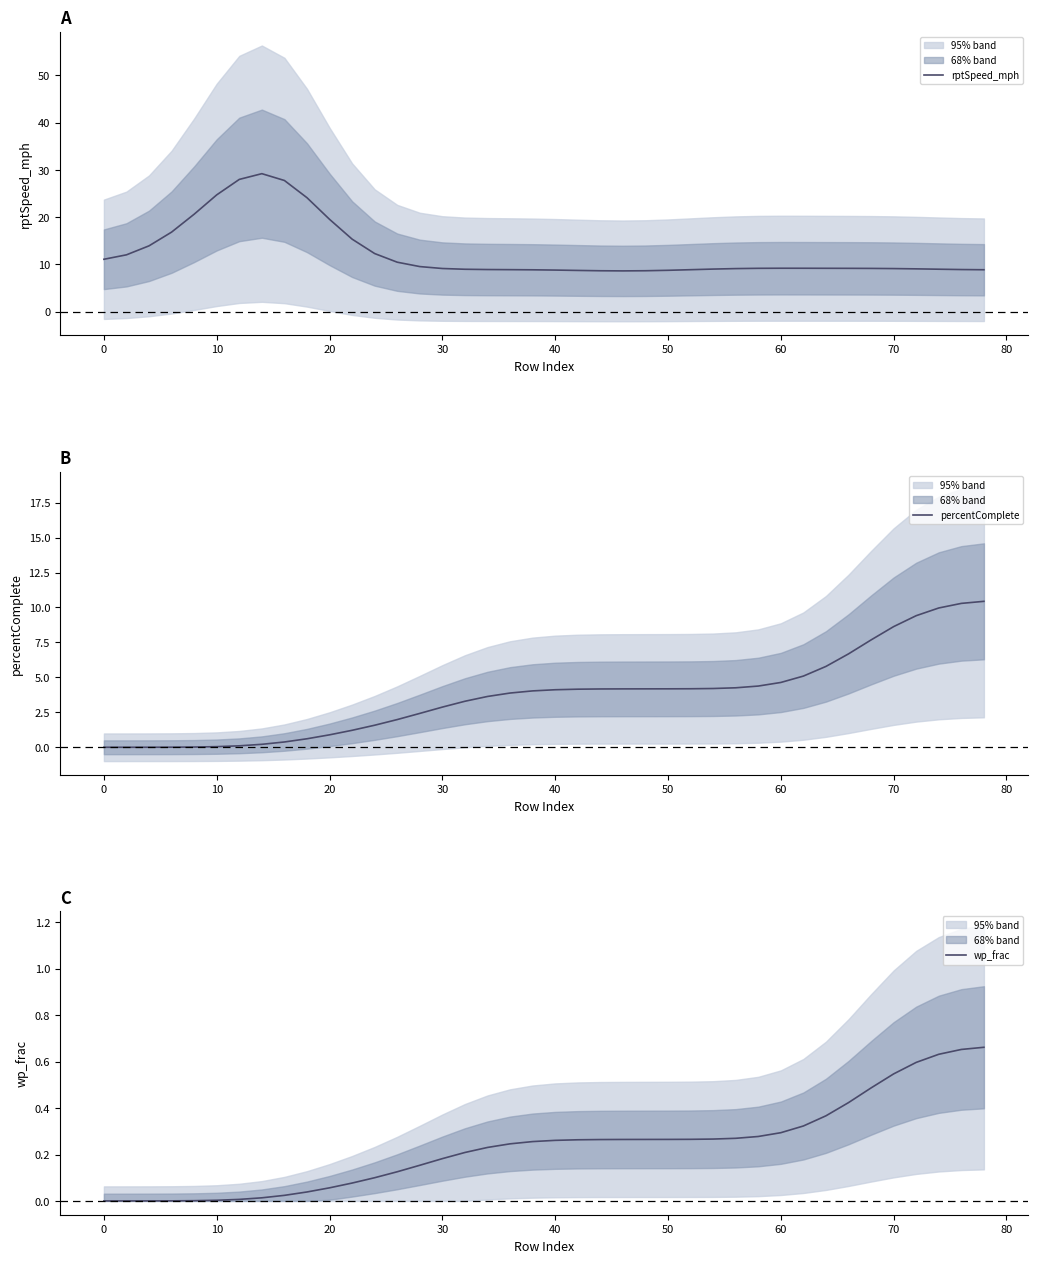

After their last crossing, which series has the higher values: percentComplete or rptSpeed_mph?

percentComplete